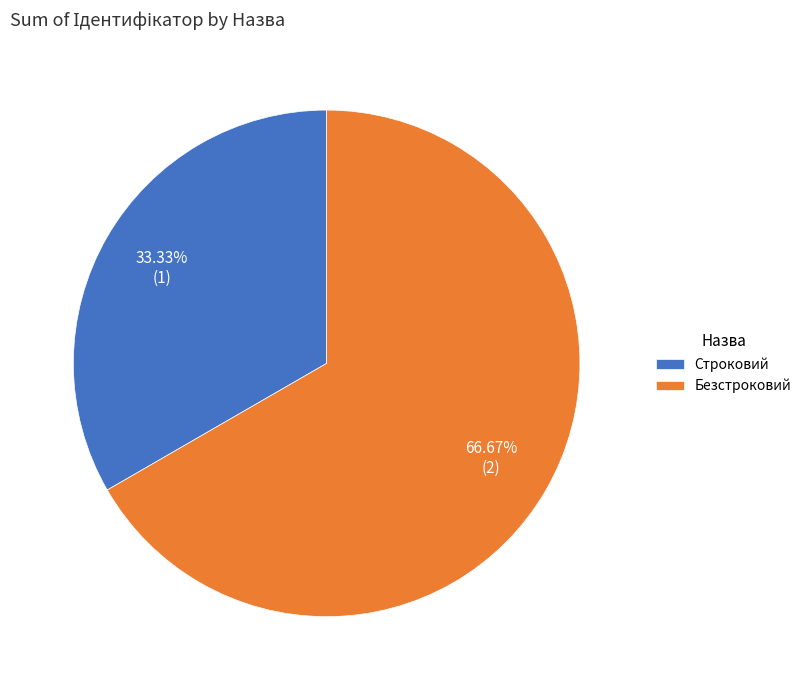

To the nearest percent, what percentage of the pie is Безстроковий?

67%